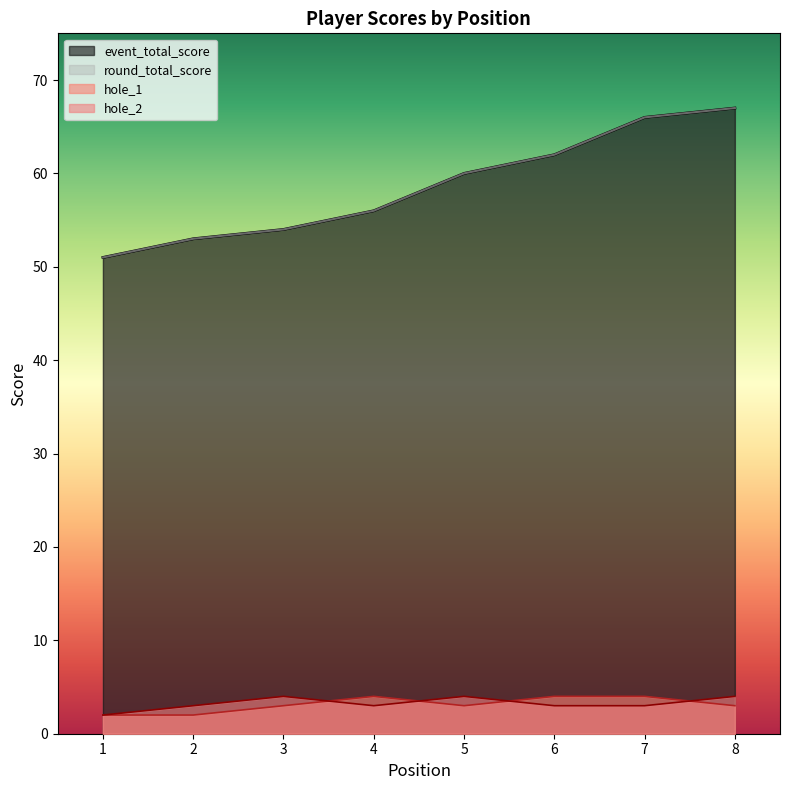

At which label is hole_2 closest to 3?

2